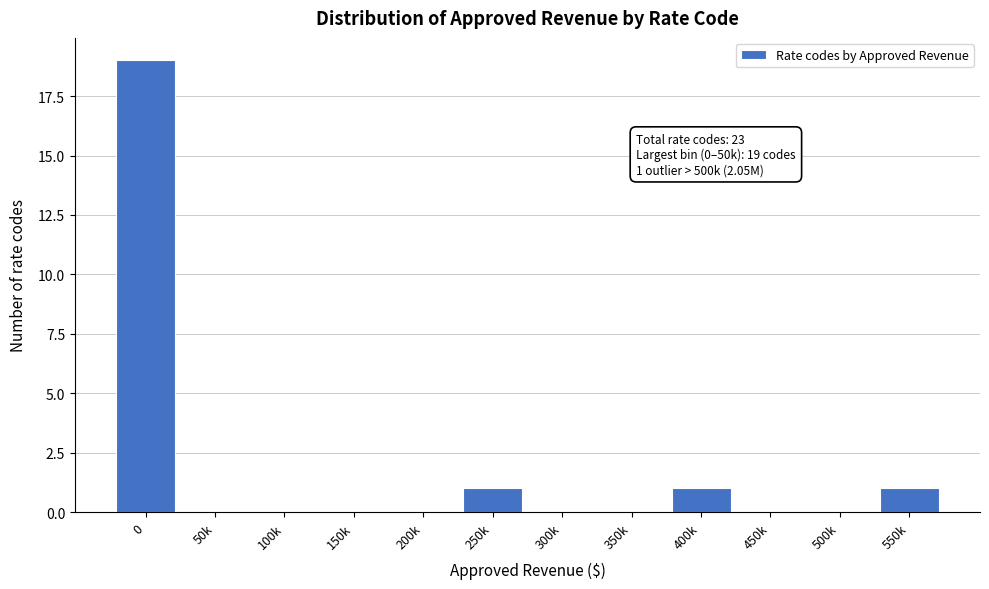

Reading left to right, transcribe all the data shown in this chart.

0=19	50k=0	100k=0	150k=0	200k=0	250k=1	300k=0	350k=0	400k=1	450k=0	500k=0	550k=1